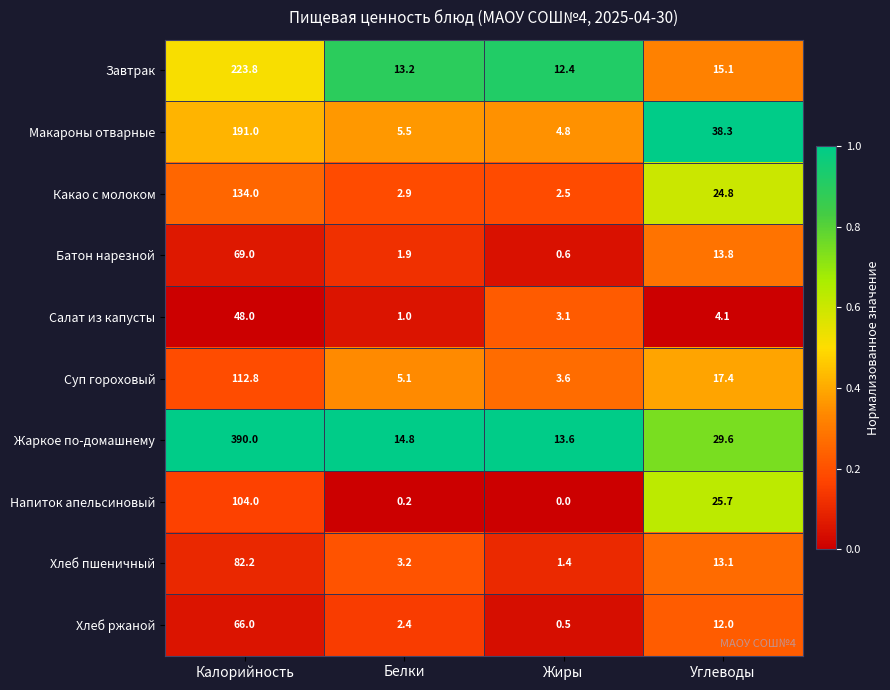

Which category has the lowest value in the Суп гороховый series?

Жиры